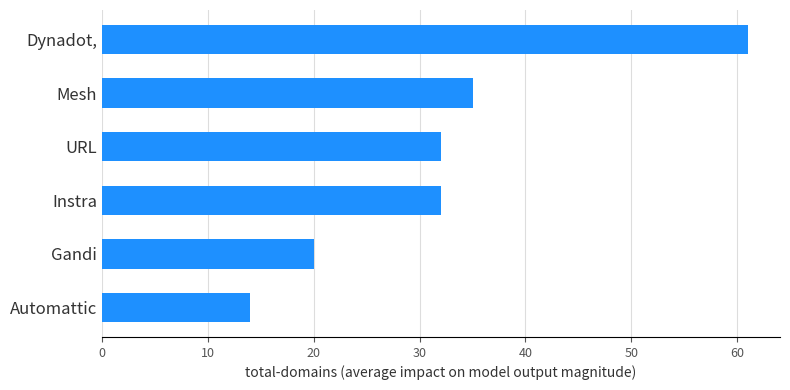

What is the minimum value shown in the chart?

14